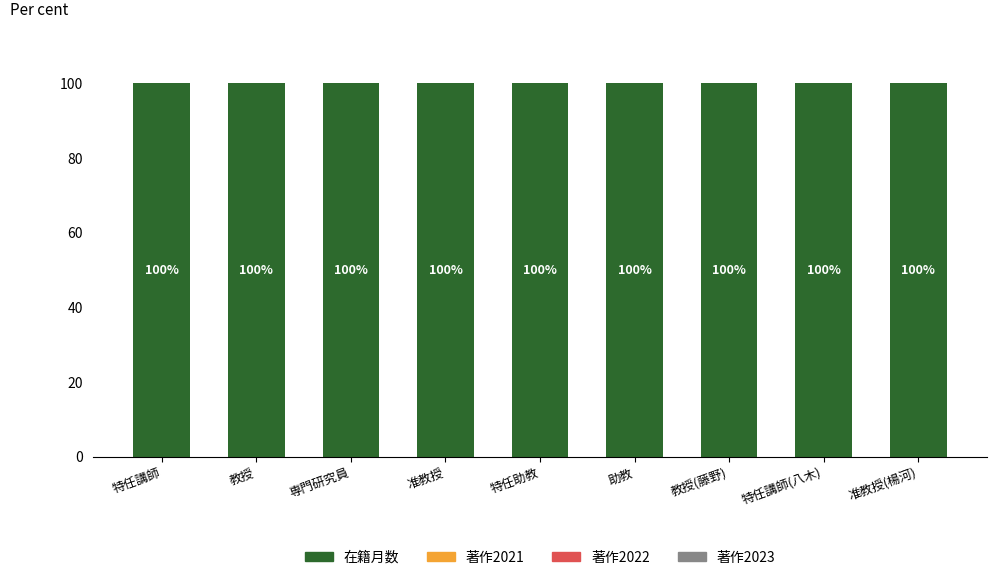

Between 特任助教 and 助教, which series saw the biggest shift?

在籍月数